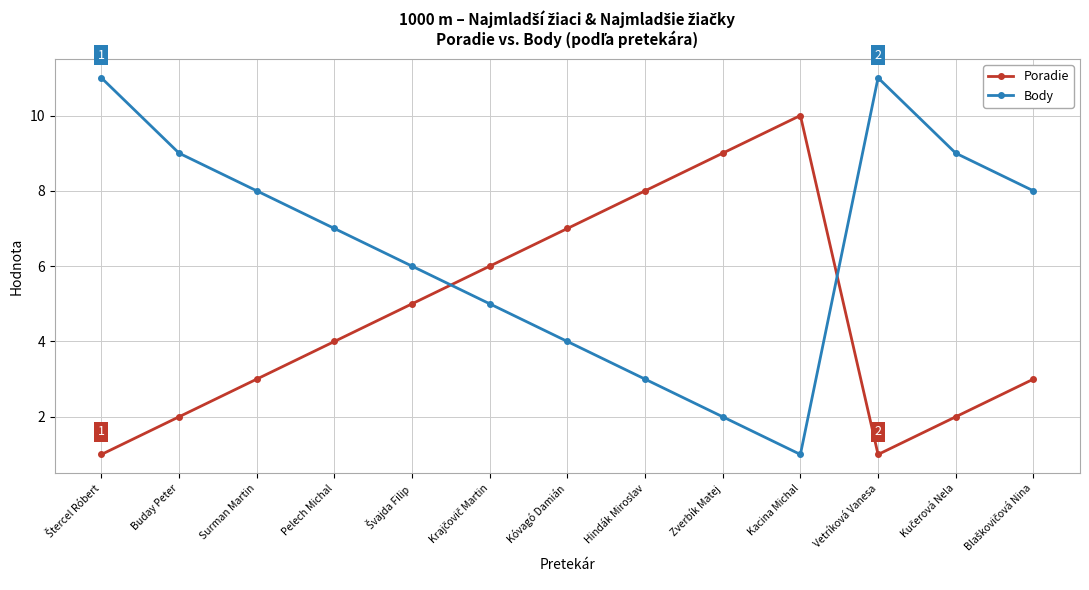

What is the total value across all series at Vetríková Vanesa?

12